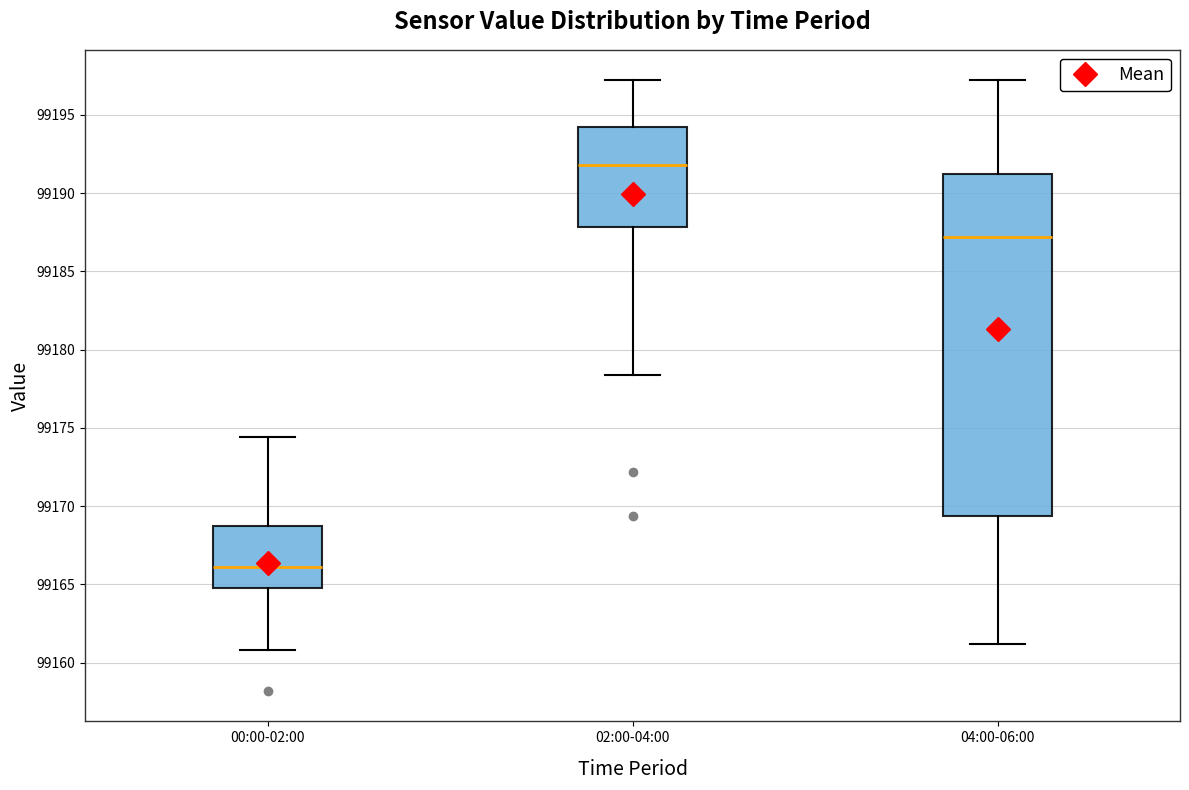

Which box's median line is the highest?

02:00-04:00